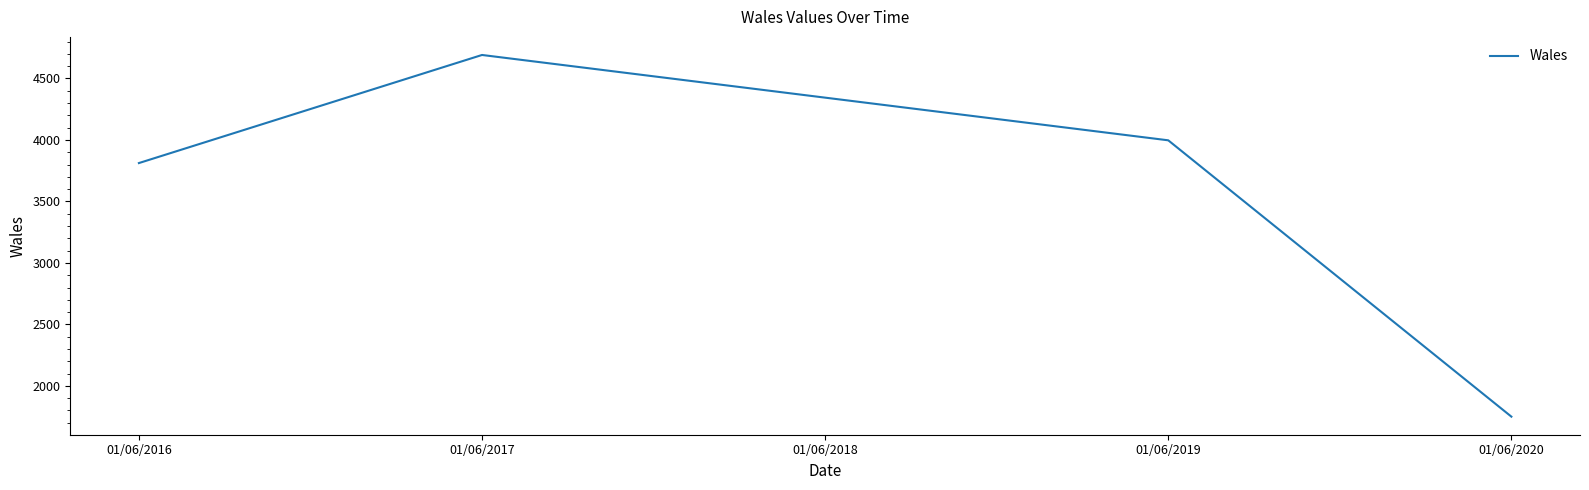

Is it true that the value at 01/06/2017 is 4691?

True